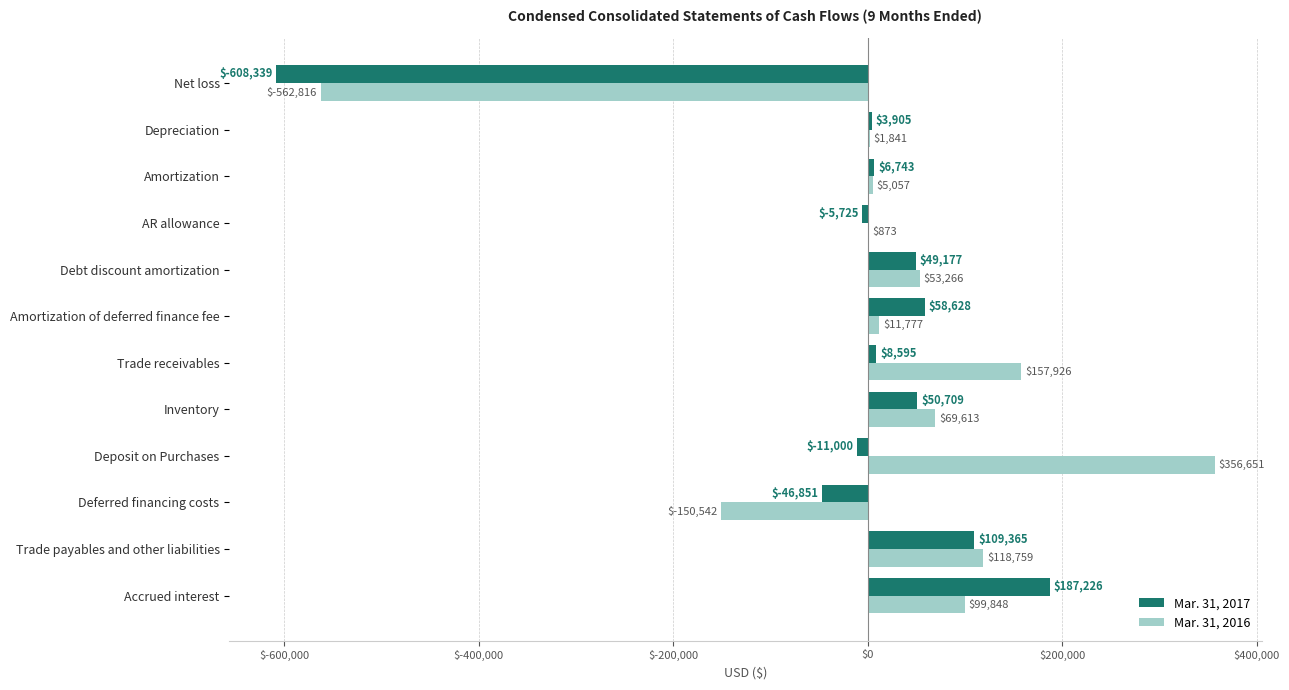

What are all the series names shown in the legend?

Mar. 31, 2017, Mar. 31, 2016